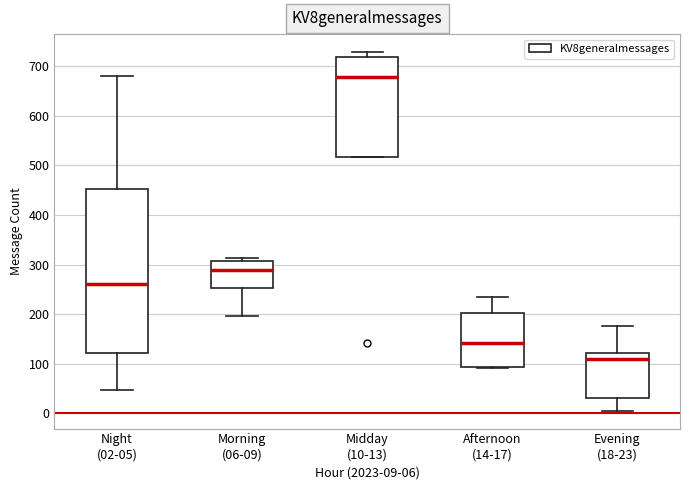

Which box is the tallest, from its lower edge to its upper edge?

Night (02-05)